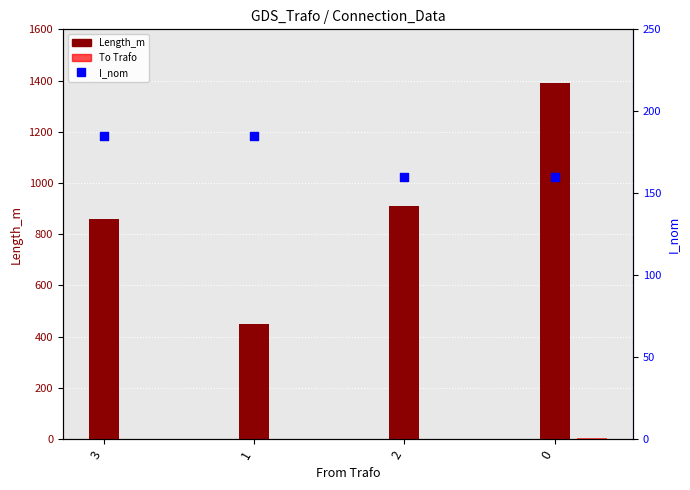

Which series reaches the minimum Y coordinate?

To Trafo